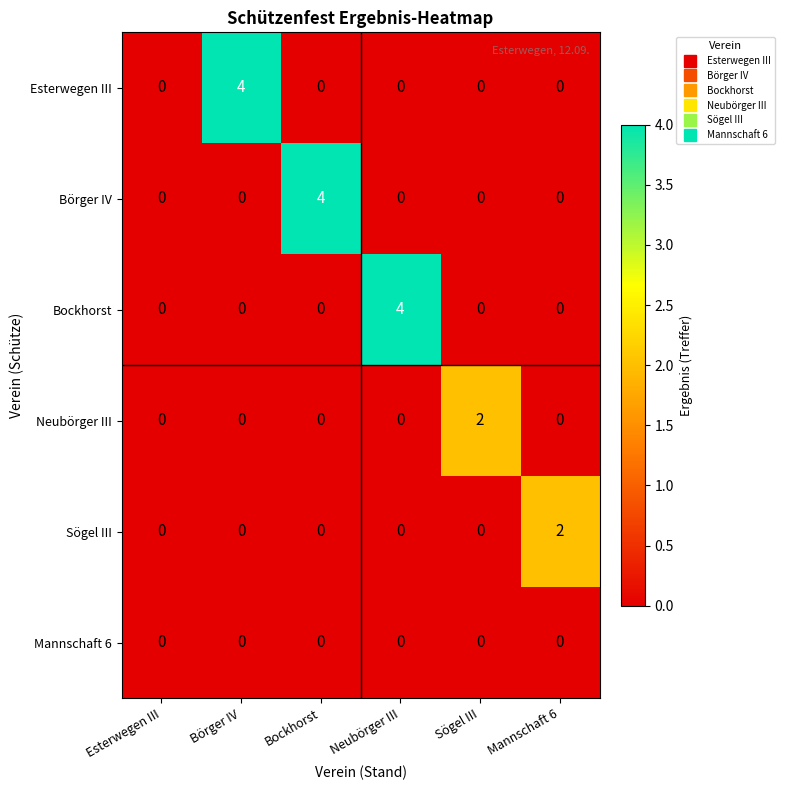

What is the sum of the Esterwegen III values at Sögel III and Börger IV?

4